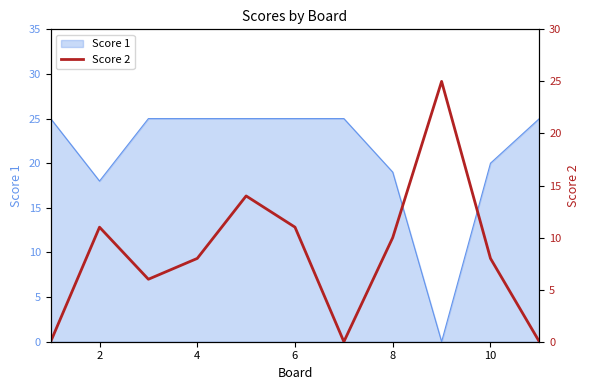

True or false: Score 1 has a value of 14 at 4.

False